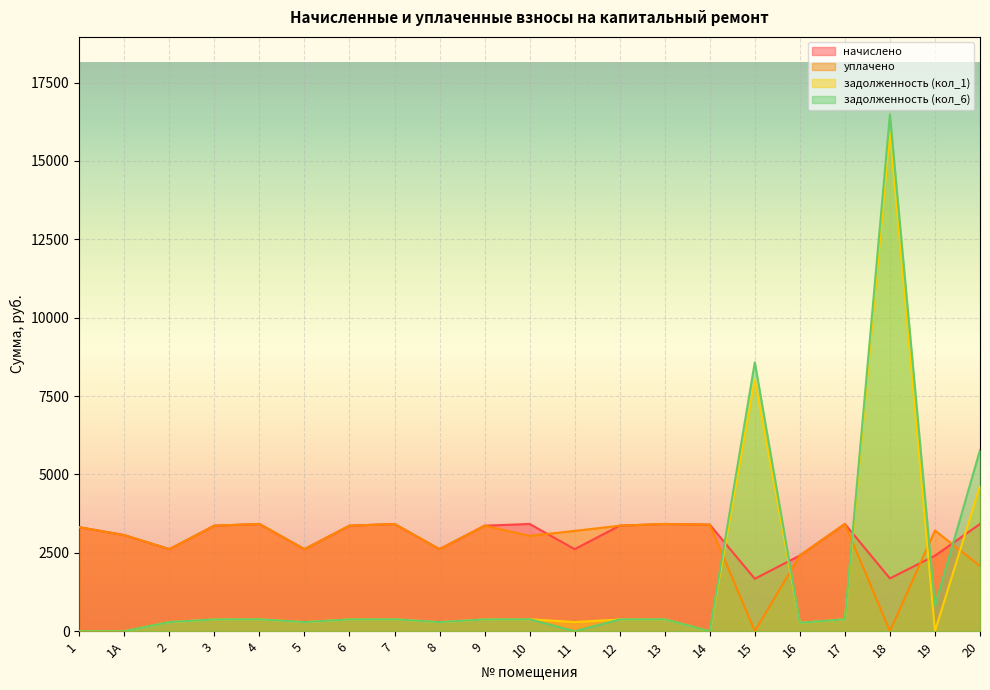

Reading left to right, transcribe all the data shown in this chart.

начислено: 3316.1	3064.8	2616.8	3365.2	3419.8	2616.8	3365.2	3419.8	2616.8	3365.2	3419.8	2616.8	3365.2	3419.8	3397.9	1671.7	2414.6	3419.8	1682.6	2409.2	3419.8
уплачено: 3316.1	3064.8	2616.8	3365.2	3419.8	2616.8	3365.2	3419.8	2616.8	3365.2	3039.8	3198.2	3365.2	3419.8	3397.9	0.0	2414.6	3419.8	0.0	3212.3	2075.0
задолженность (кол_1): 0.0	0.0	290.8	373.9	380.0	290.8	373.9	380.0	290.8	373.9	380.0	290.8	373.9	380.0	0.0	8018.9	268.3	380.0	15922.0	0.0	4635.4
задолженность (кол_6): 0.0	0.0	290.8	373.9	380.0	290.8	373.9	380.0	290.8	373.9	380.0	0.0	373.9	380.0	0.0	8576.1	268.3	380.0	16482.8	803.1	5775.4